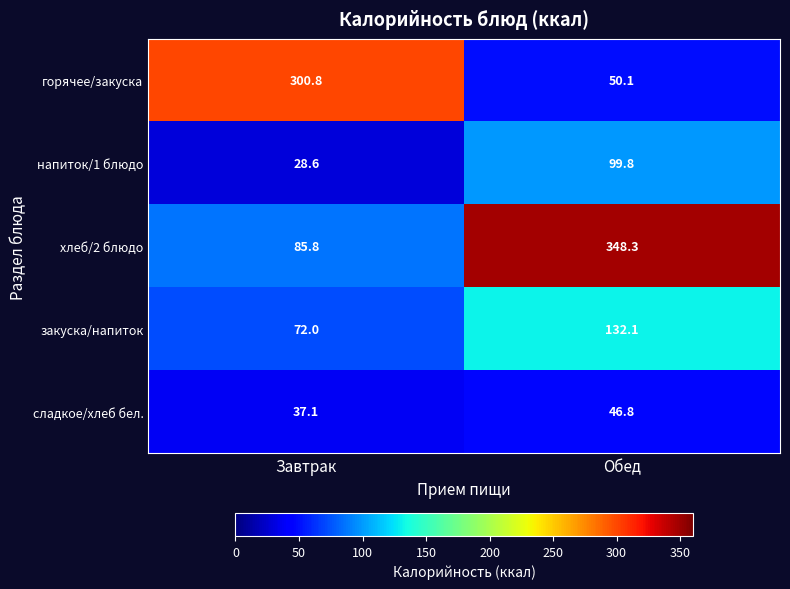

Between Завтрак and Обед, which series saw the biggest shift?

хлеб/2 блюдо